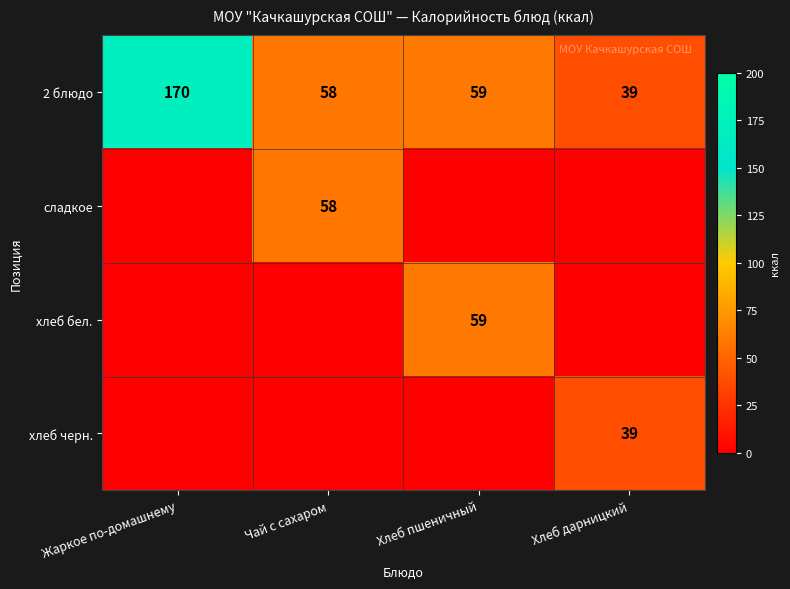

Is it true that 2 блюдо equals 230 at Жаркое по-домашнему?

False